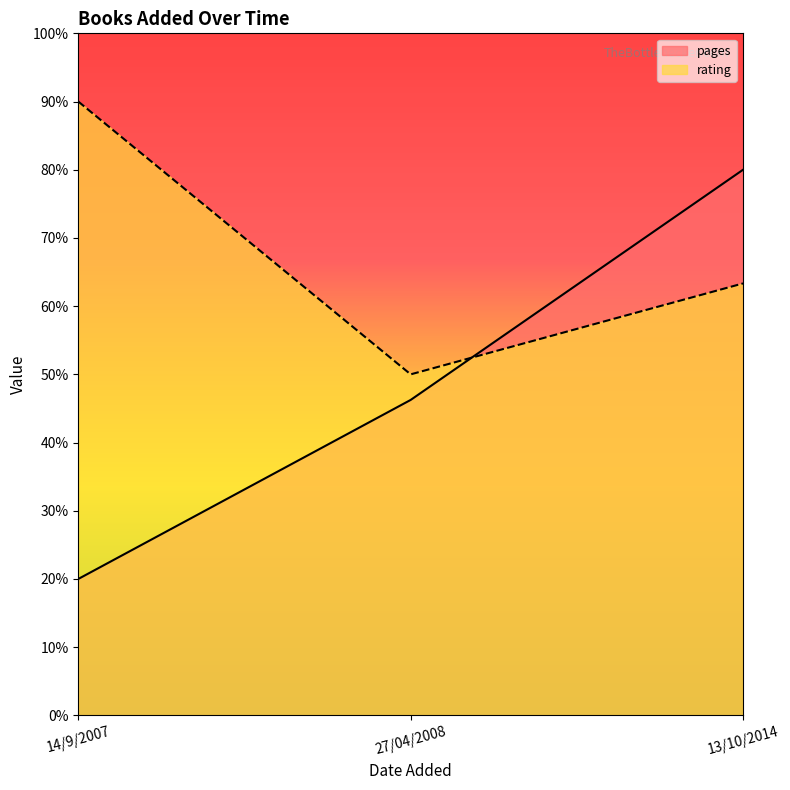

Between 14/9/2007 and 13/10/2014, which series saw the biggest shift?

pages